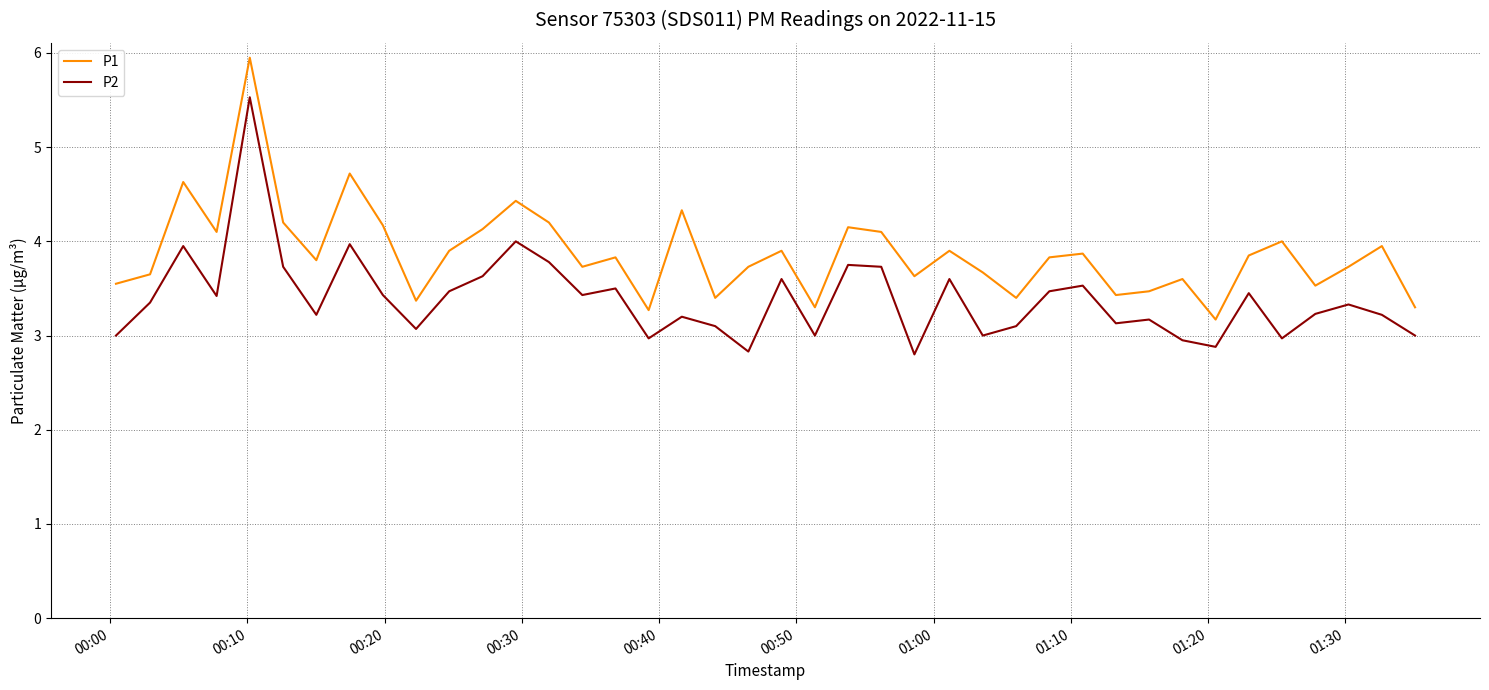

Count the number of categories in the chart.

40